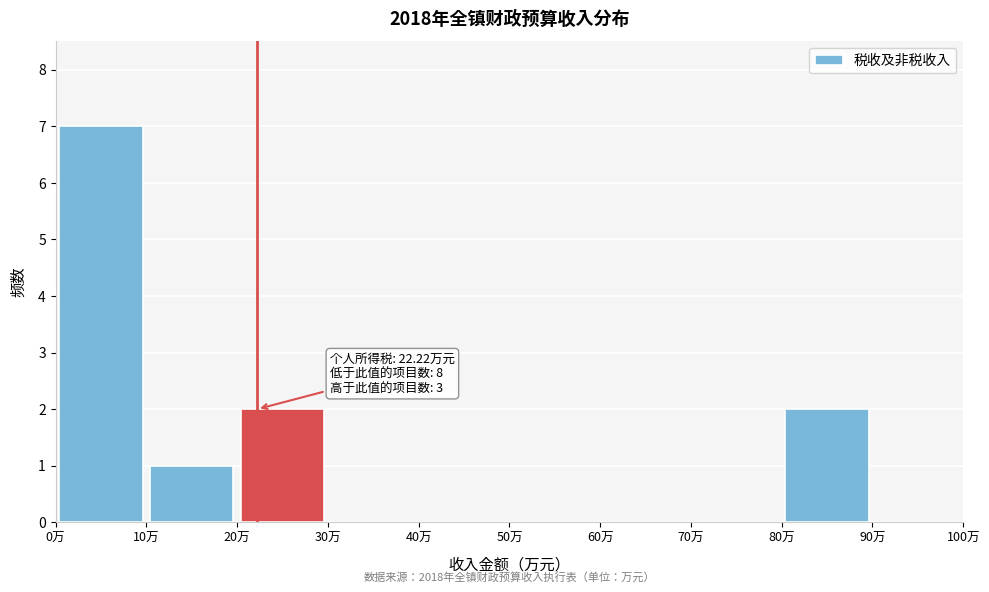

Over which range of the x-axis is the bar tallest?

0 to 10